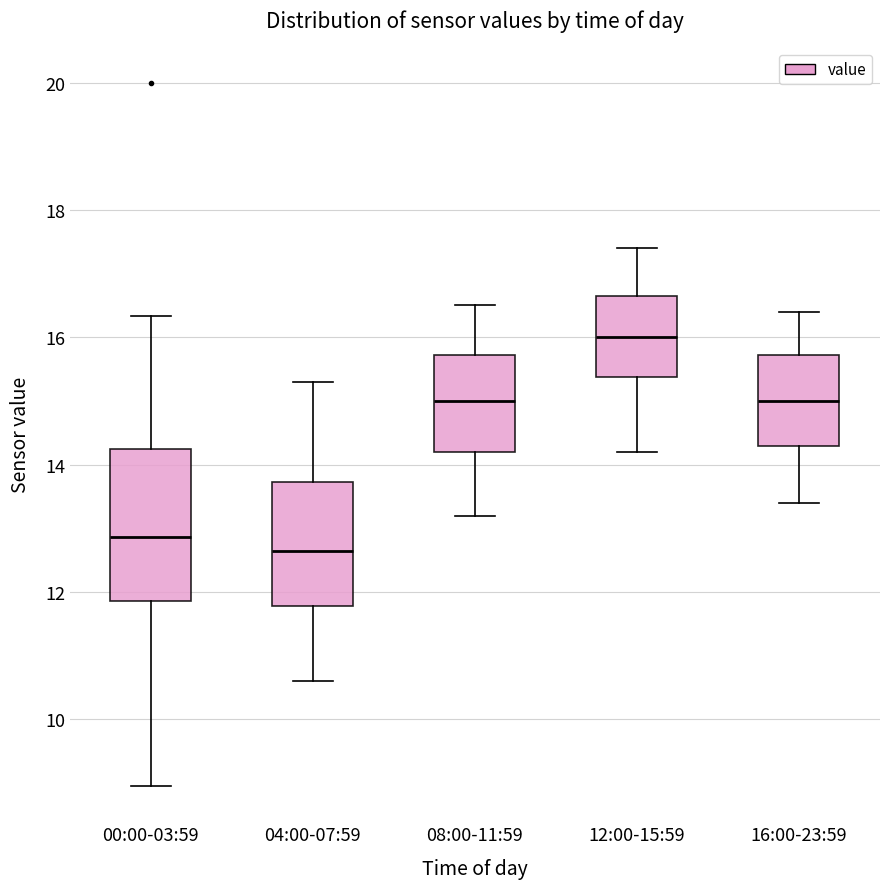

Where is the lower edge of the box for 16:00-23:59 on the y-axis? The values are not printed on the chart, so give them approximately, as read against the axis.

14.4